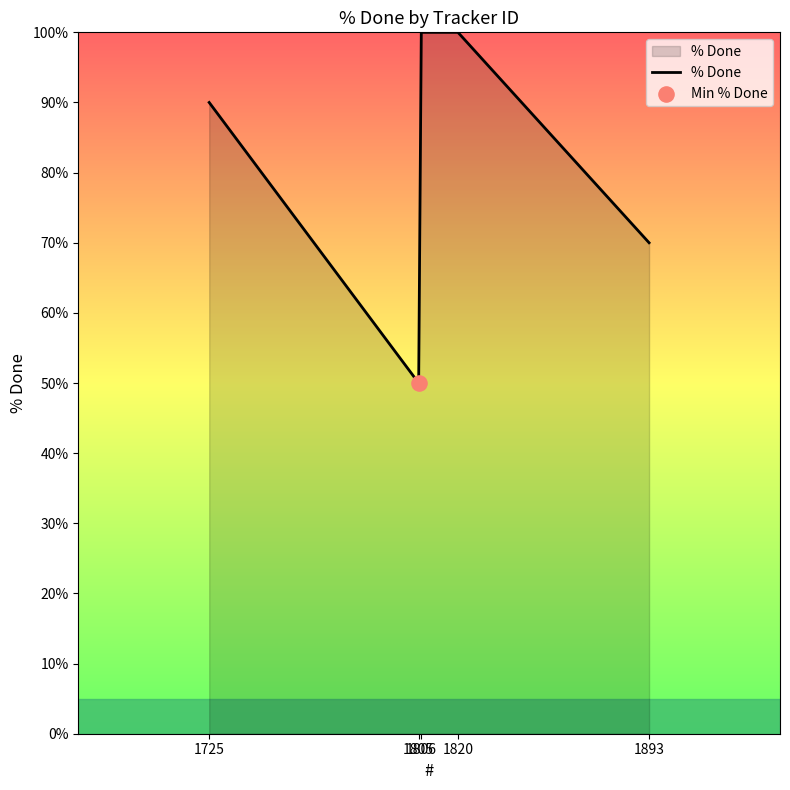

What is the ratio of the value at 1806 to the value at 1725?

1.1